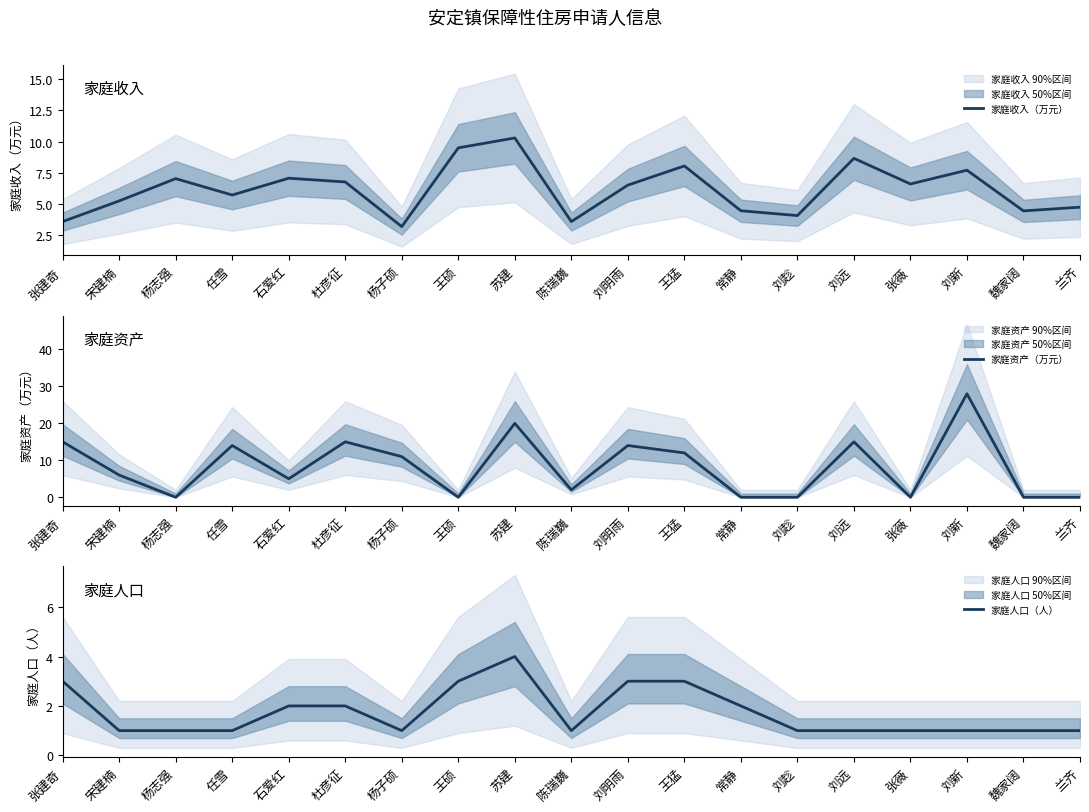

Which category has the lowest value in the 家庭资产（万元） series?

杨志强